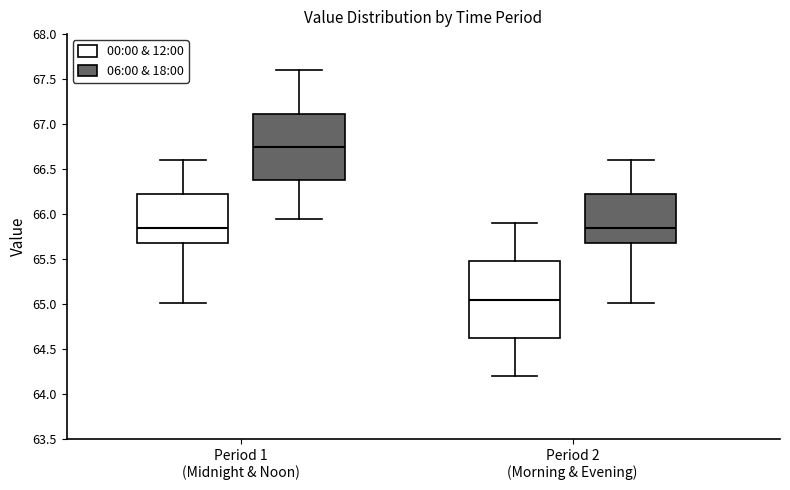

Comparing the boxes themselves (not the whiskers), which one is the tallest?

Period 2 (Morning & Evening) (00:00 & 12:00)